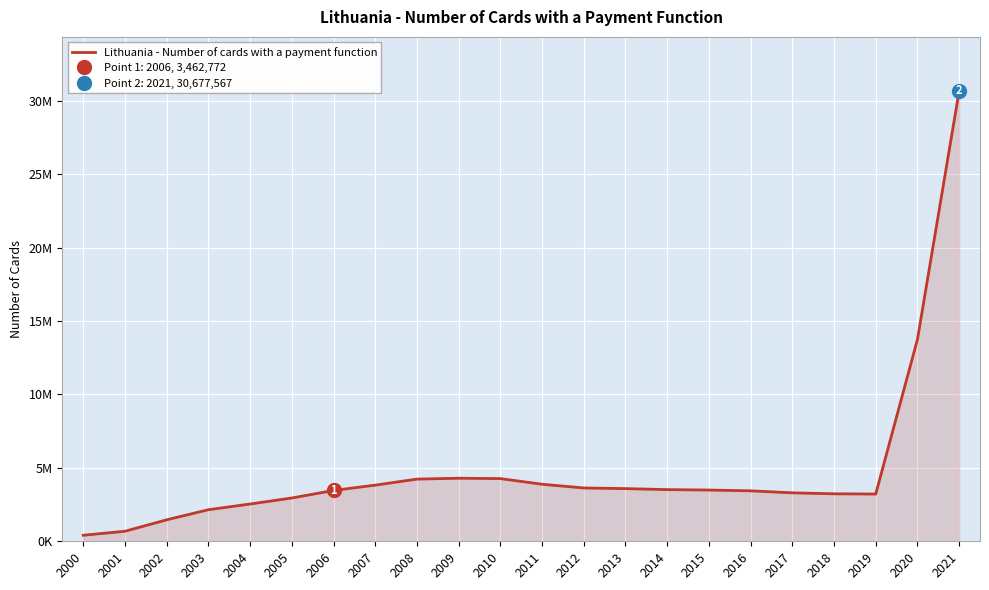

What is the difference between the values at 2003 and 2017?

1150267